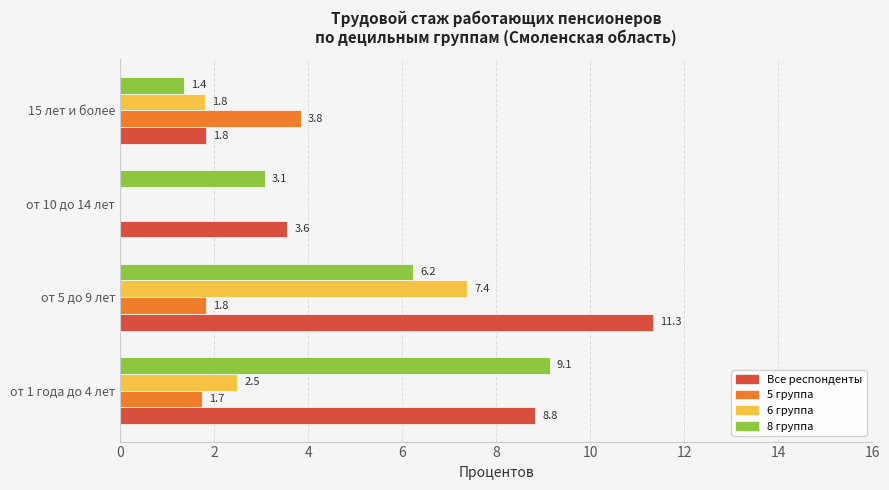

Count the number of data series in this chart.

4